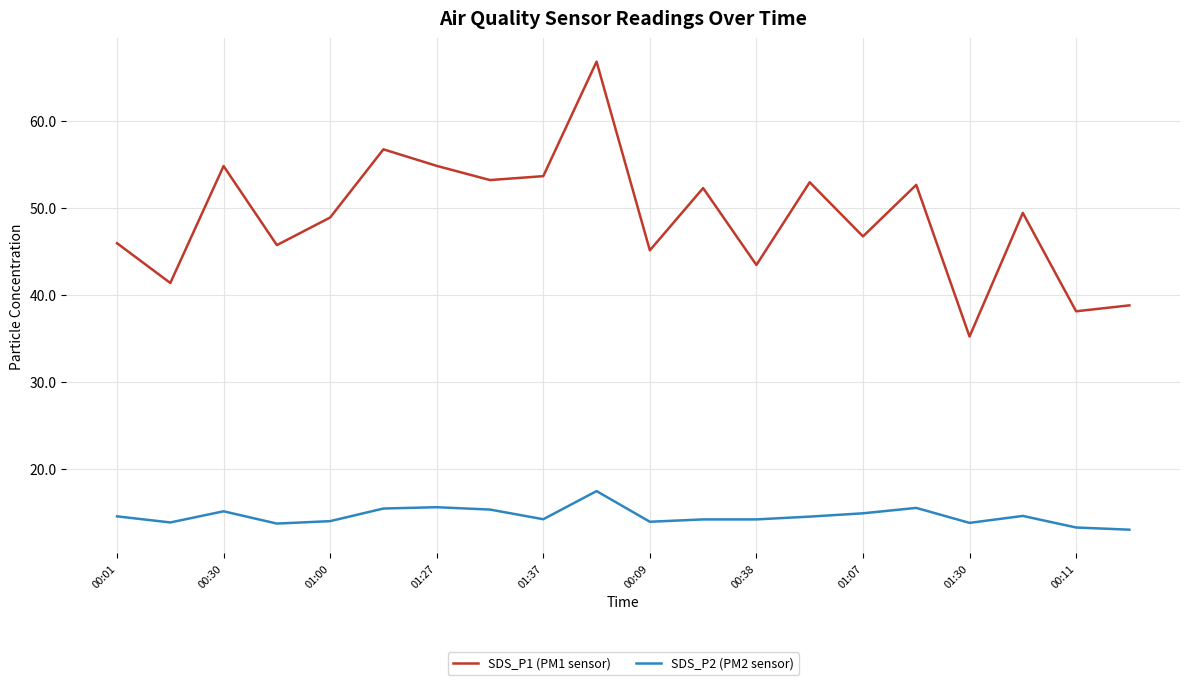

True or false: SDS_P2 (PM2 sensor) and SDS_P1 (PM1 sensor) intersect in this chart.

False